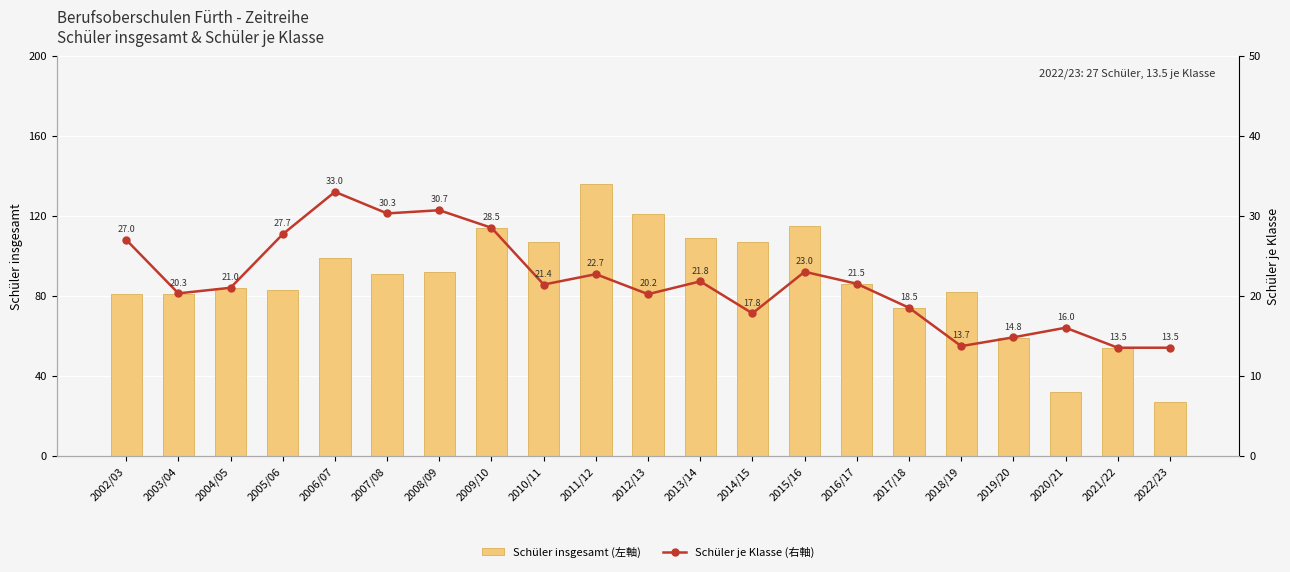

What is the difference between the Schüler insgesamt (左軸) values at 2021/22 and 2018/19?

28